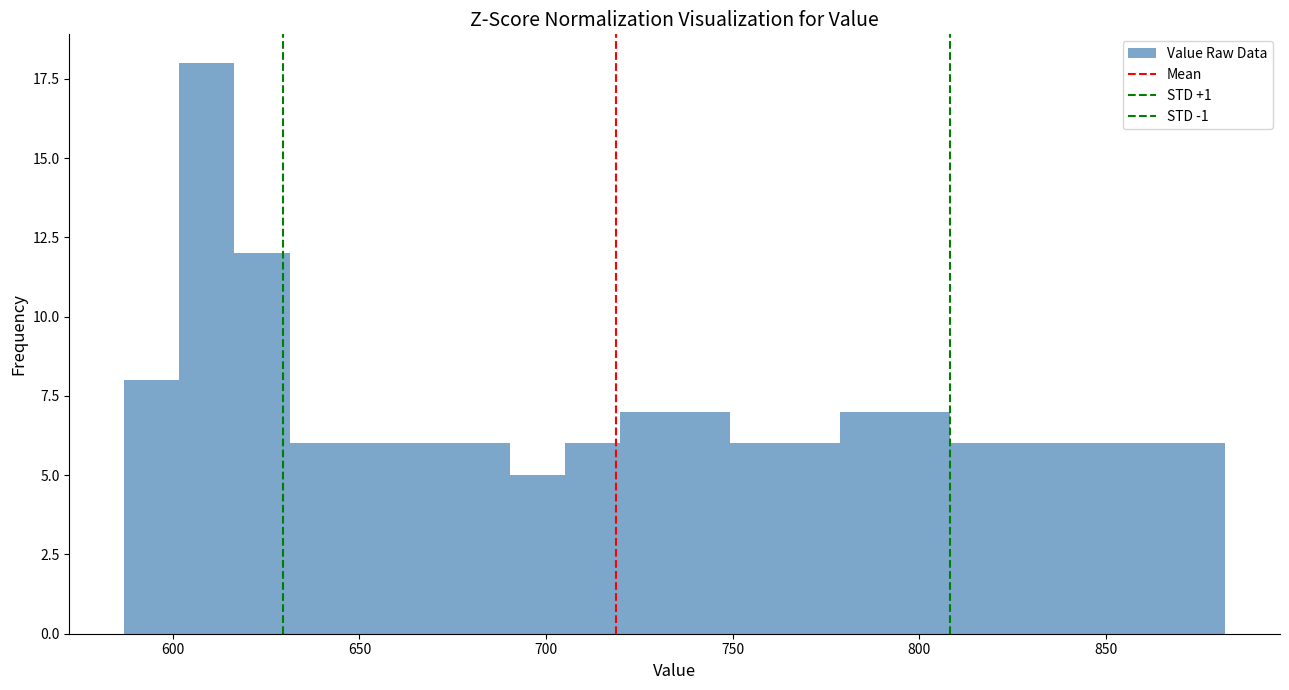

Around what value on the x-axis is the tallest bar? Give the approximate position of its centre, as read against the axis.

610